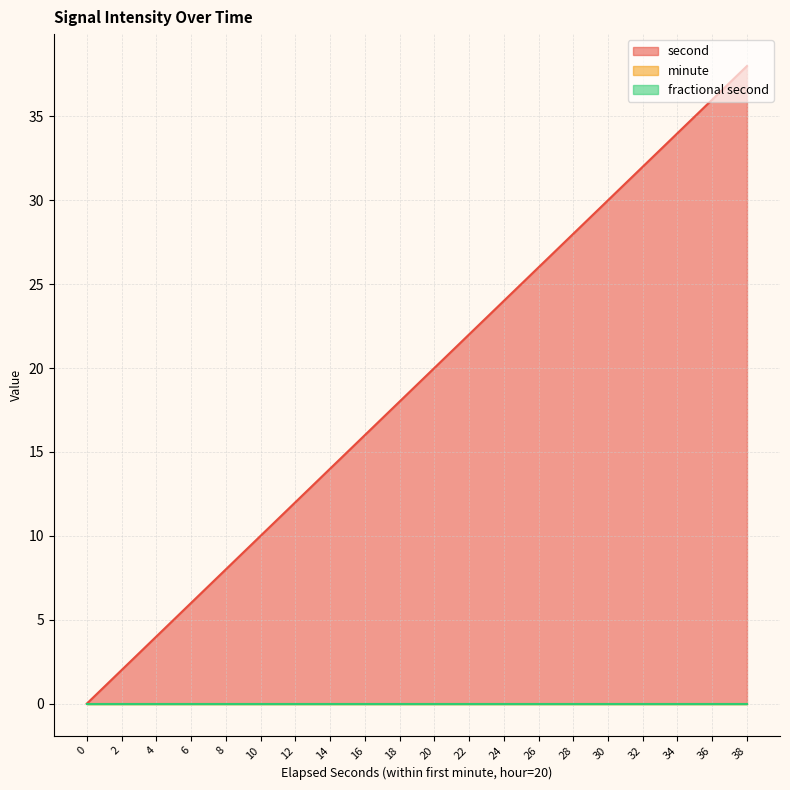

Count the number of categories in the chart.

20